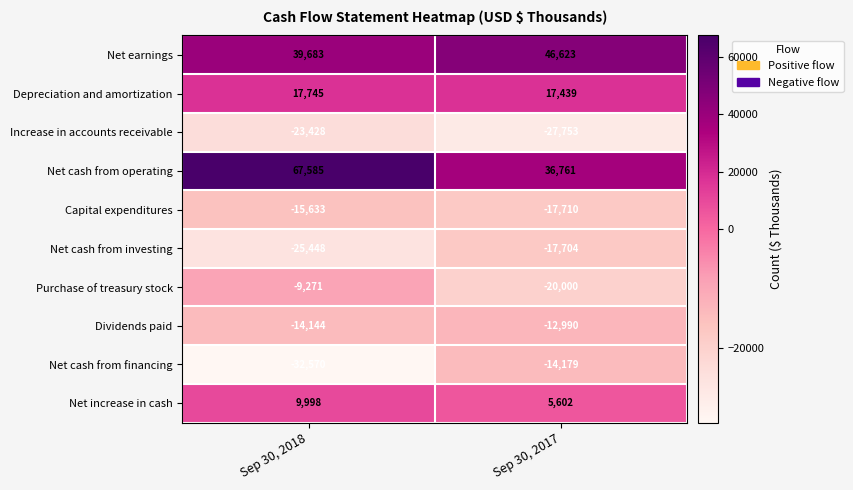

At which category is the sum across all series the highest?

Sep 30, 2018